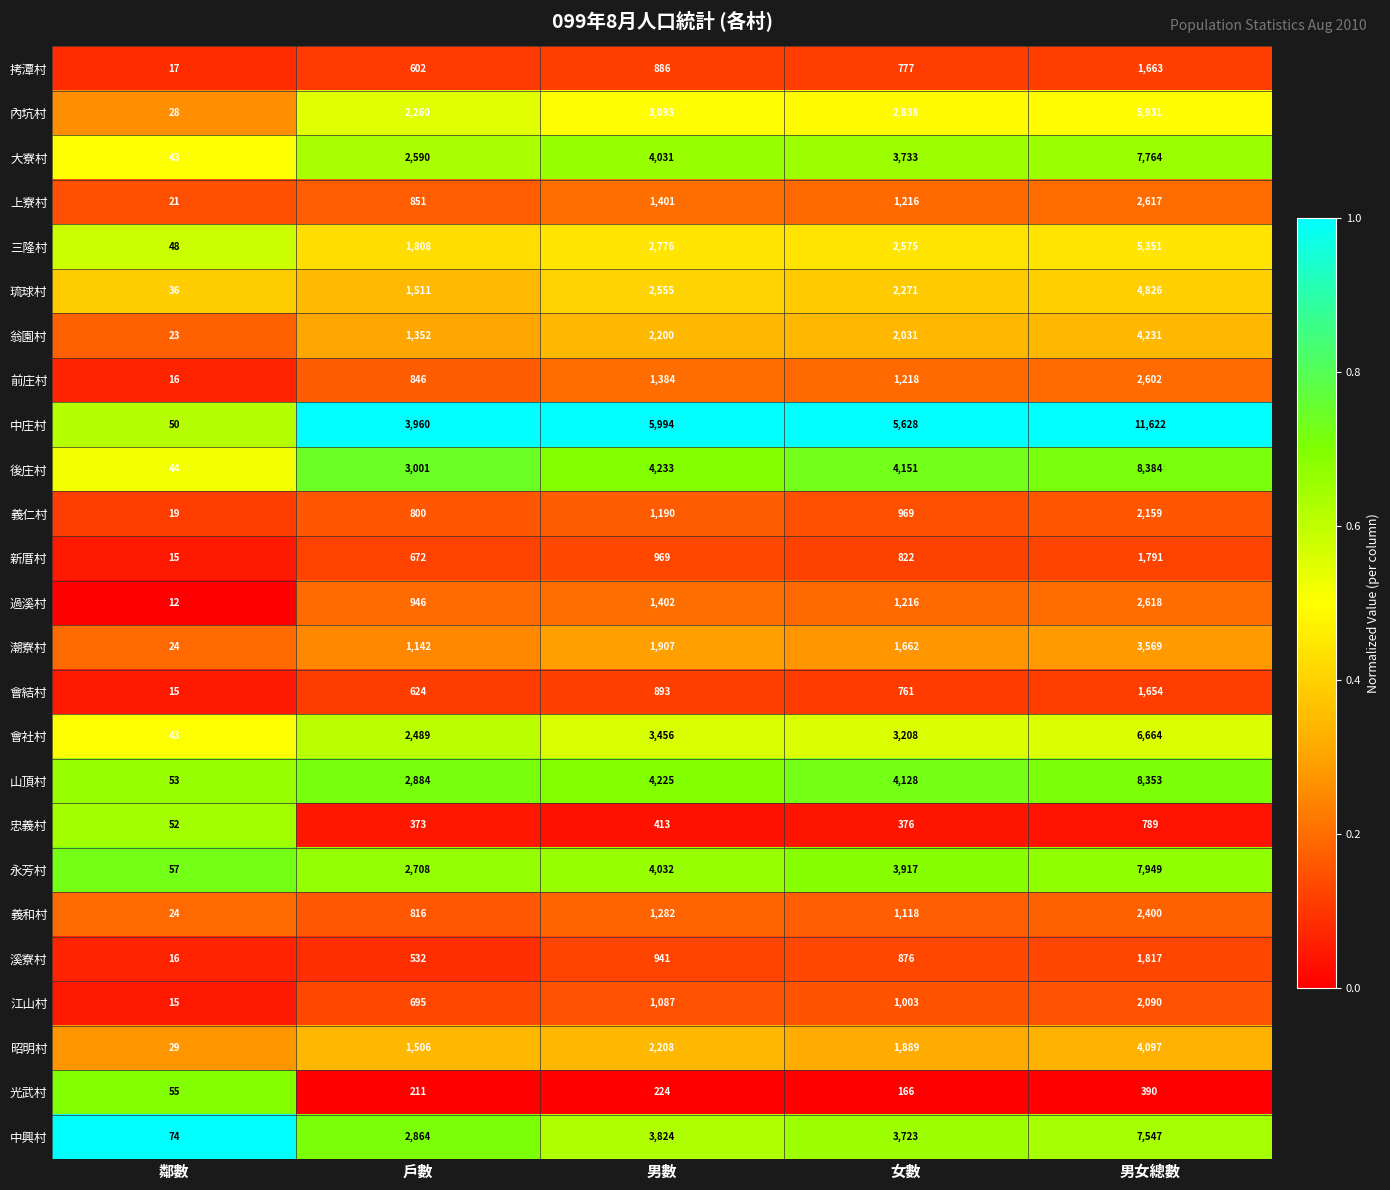

The 江山村 series shows 1087 at 男數. True or false?

True